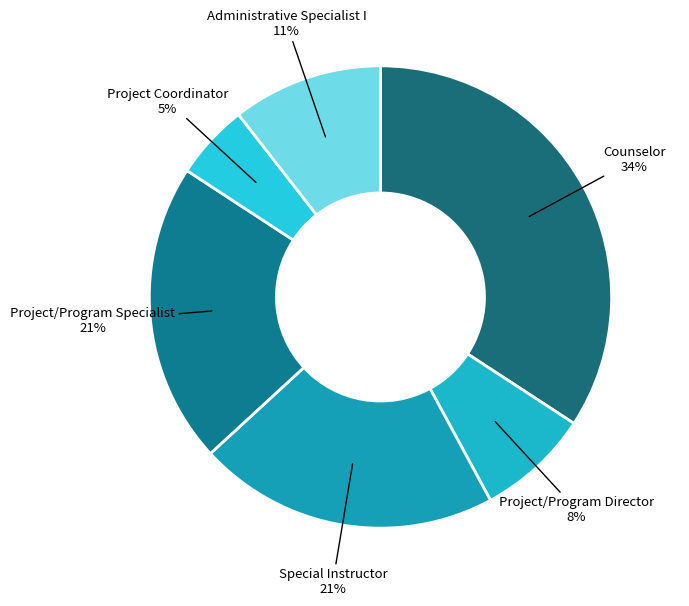

What percentage is the Administrative Specialist I slice, to the nearest percent?

11%